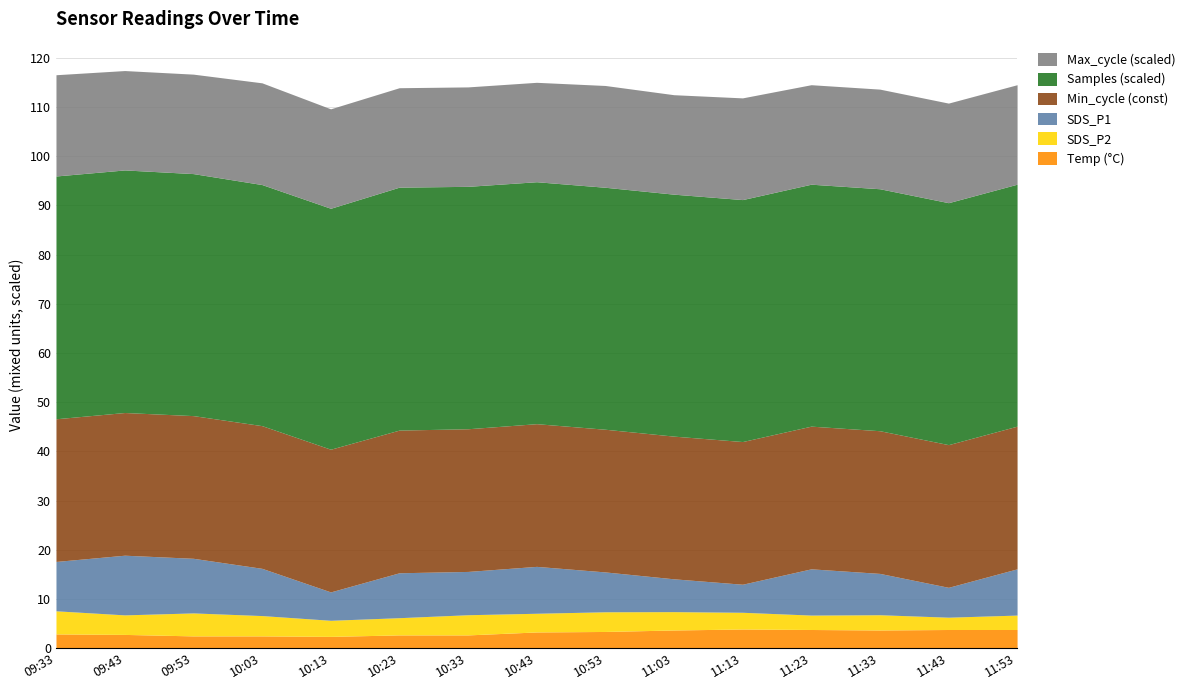

True or false: Samples has a value of 4934451.0 at 09:33.

True